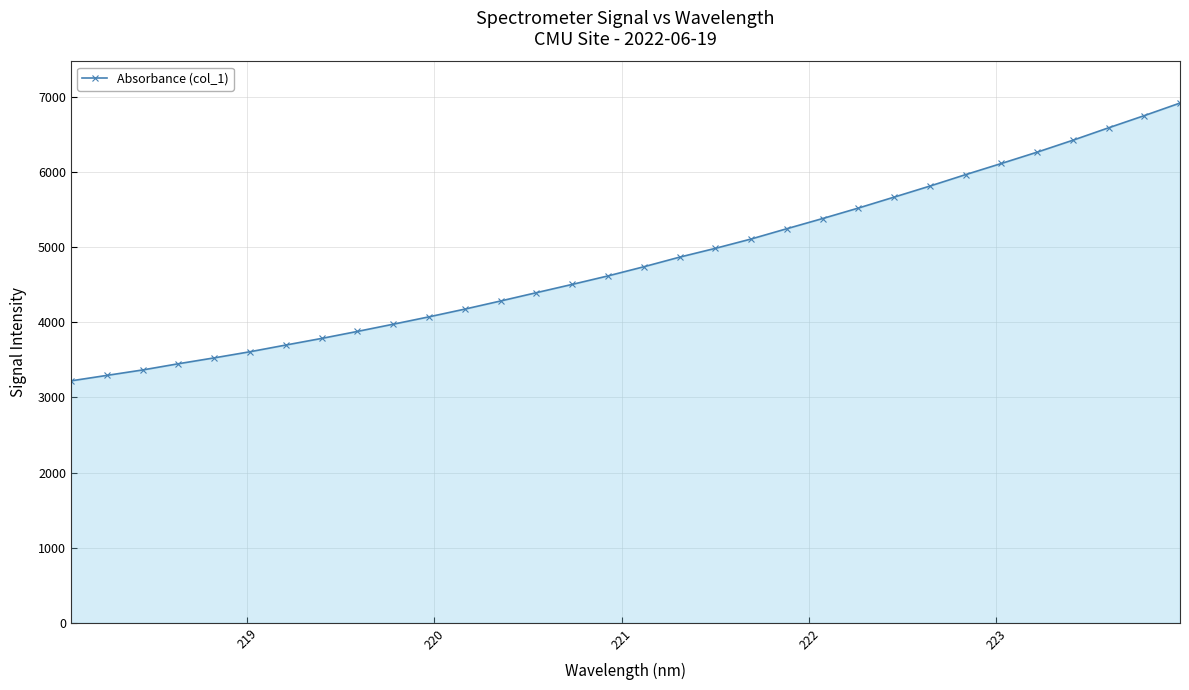

What is the value of the 2nd point from the left?

3294.3